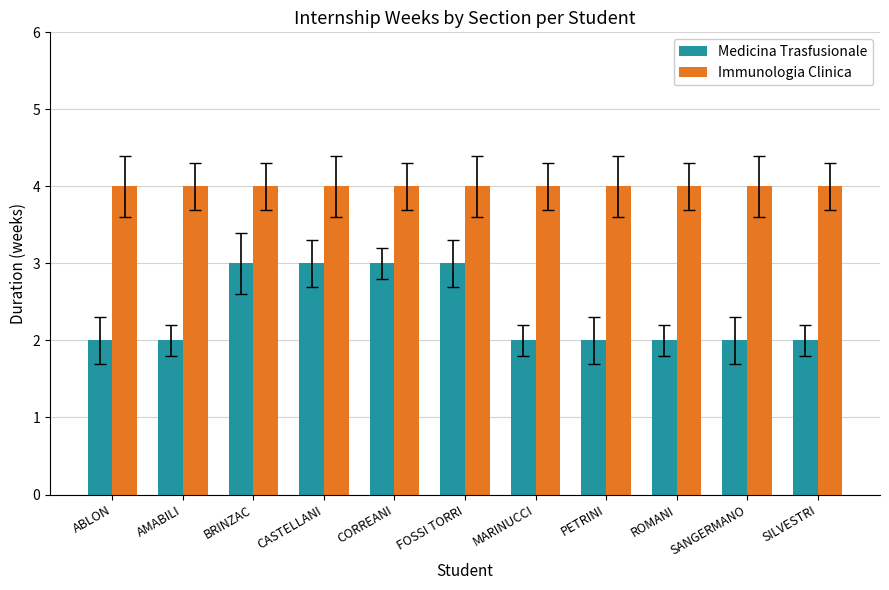

How many data points does each series have?

11